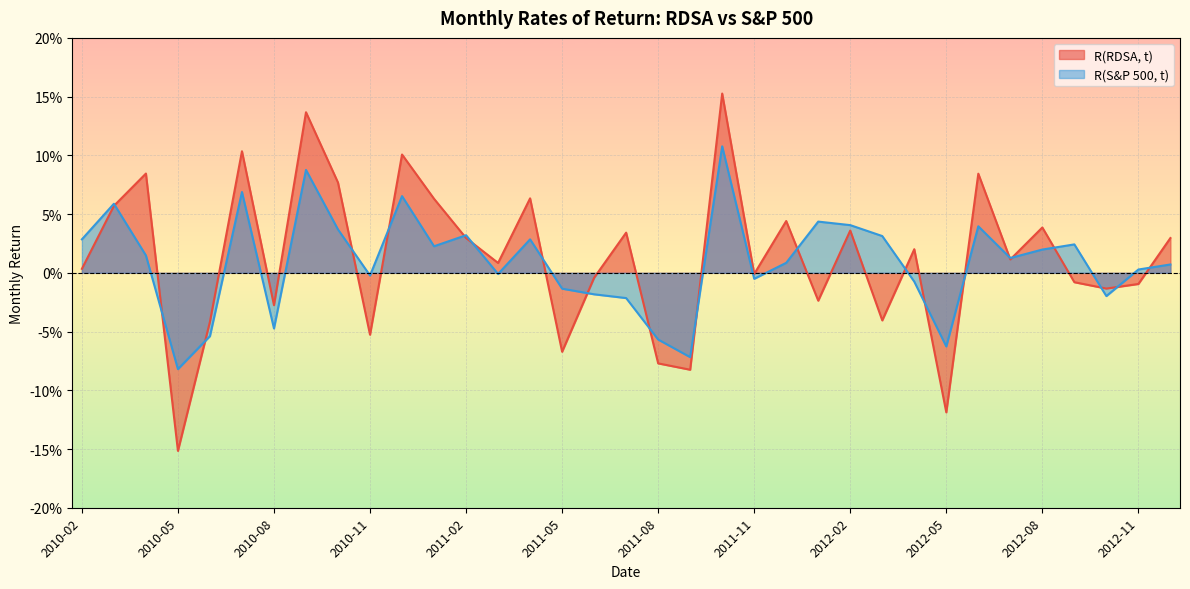

Which category has the highest value in the R(S&P 500, t) series?

2011-10